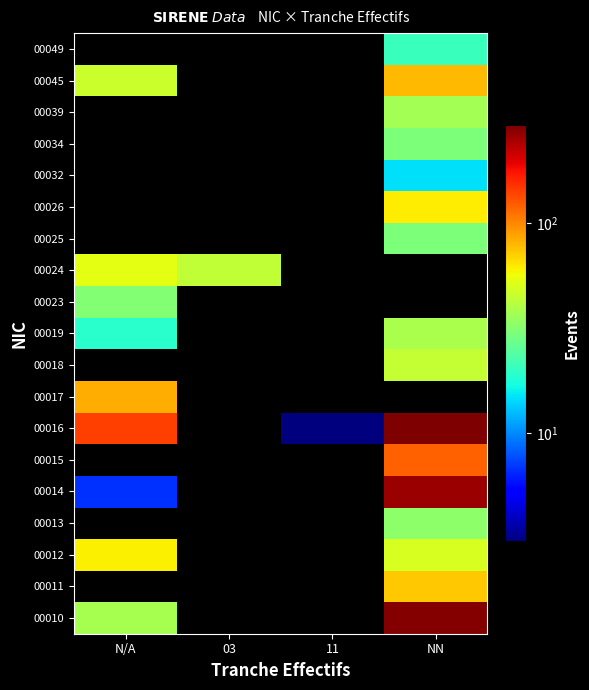

What is the minimum value for 00016?

3.0